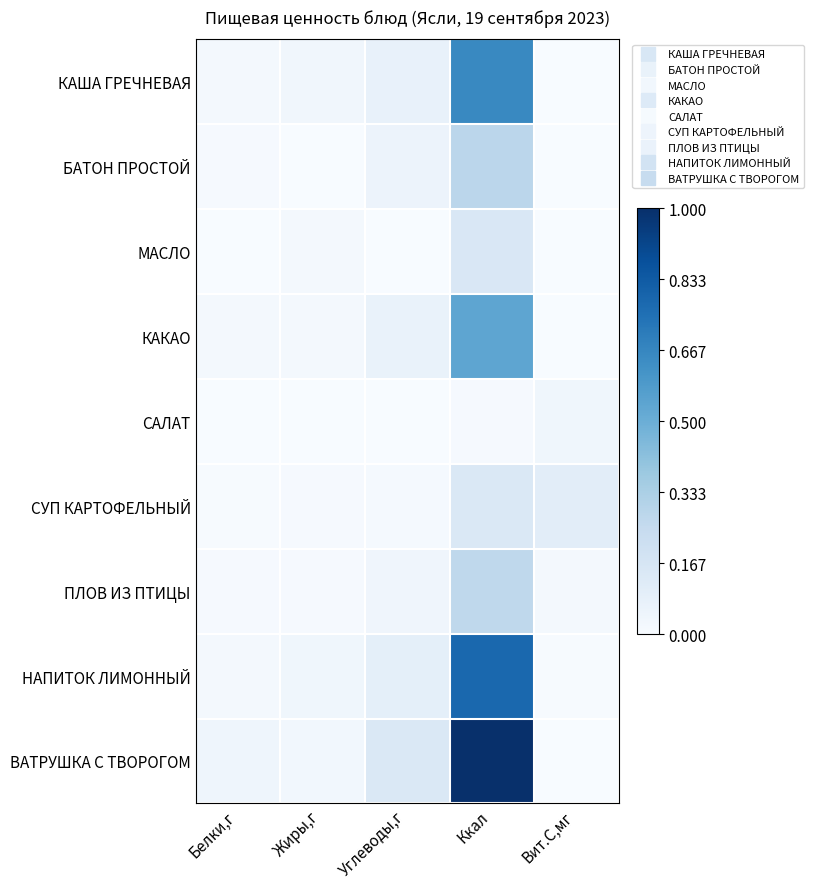

At how many categories does at least one series exceed 0?

5